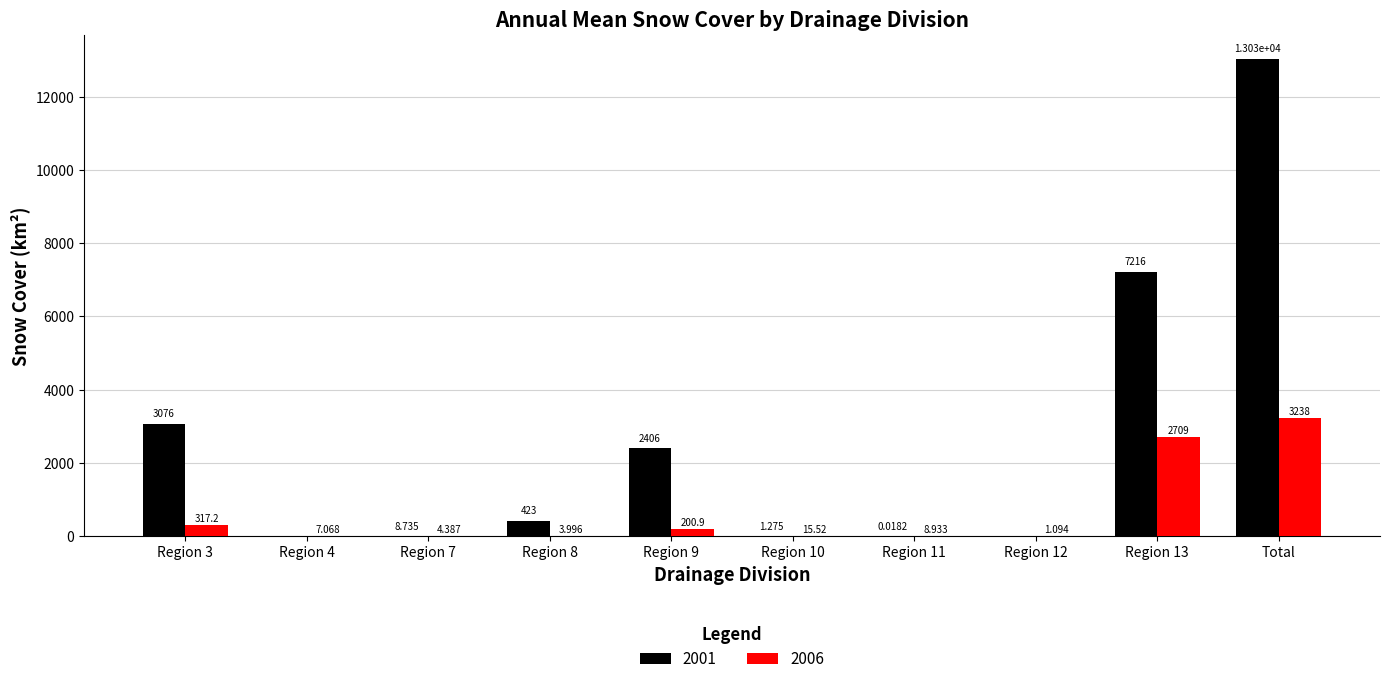

How many distinct data groups are displayed?

2